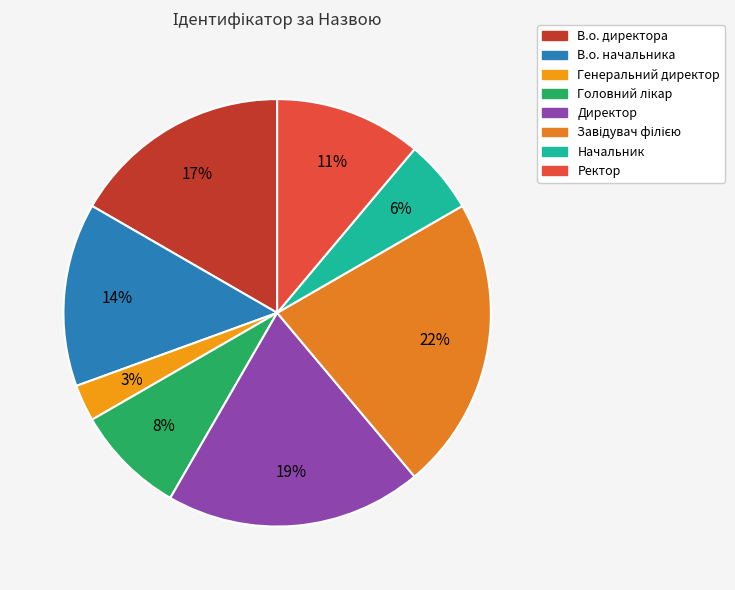

To the nearest percent, what is the difference between the largest and smallest slice percentages?

19%